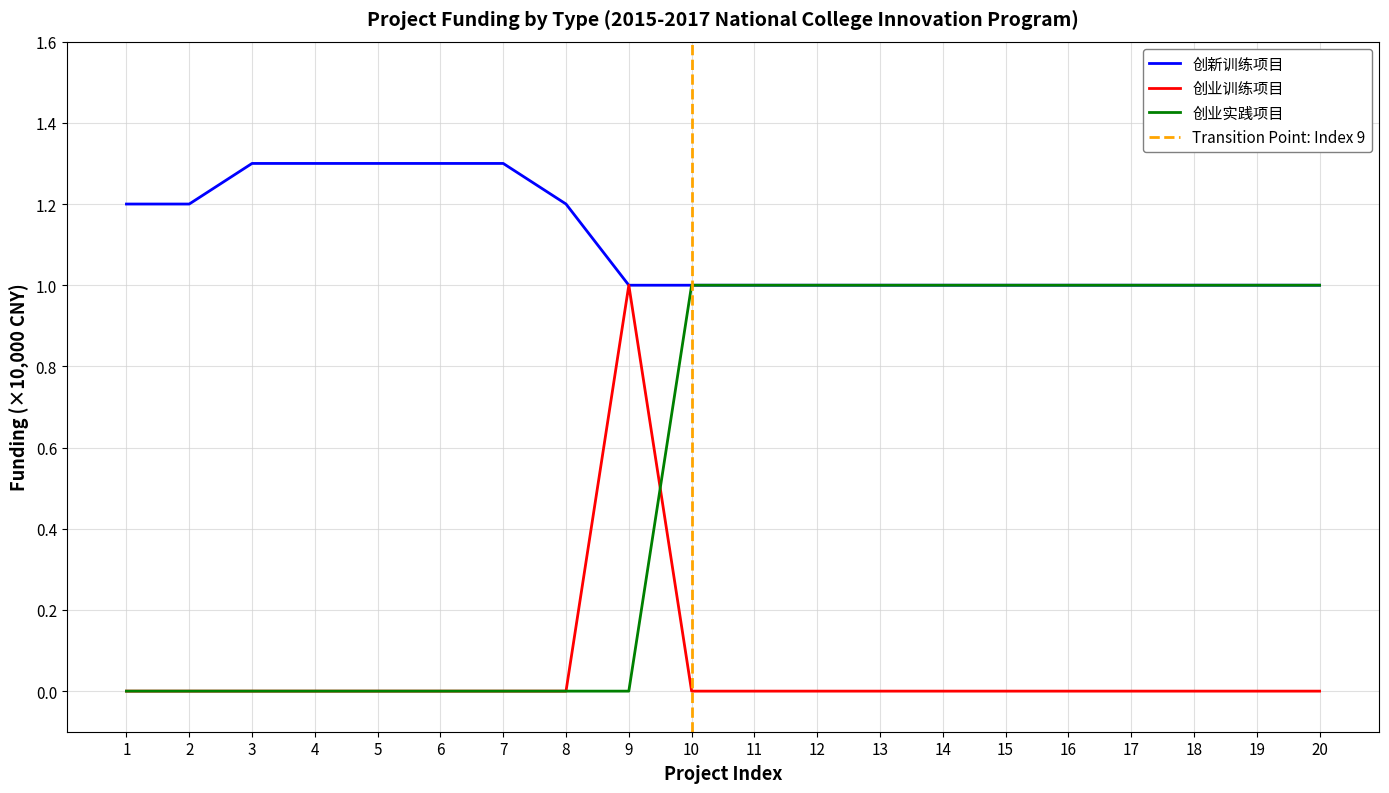

Which has a higher value, 4 or 13?

4